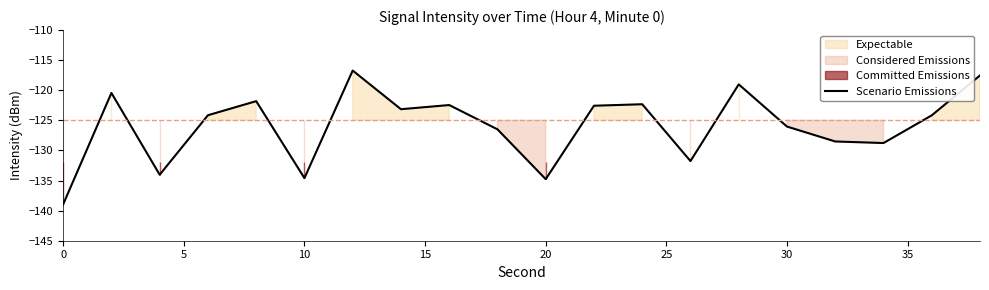

Count the number of values greater than -124.

9